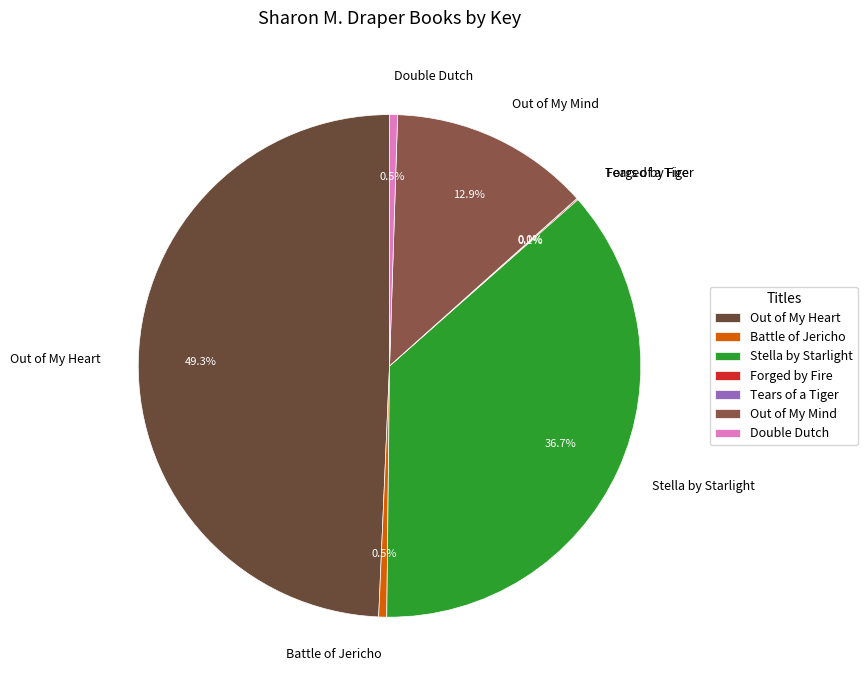

Is Stella by Starlight the majority of the pie?

No